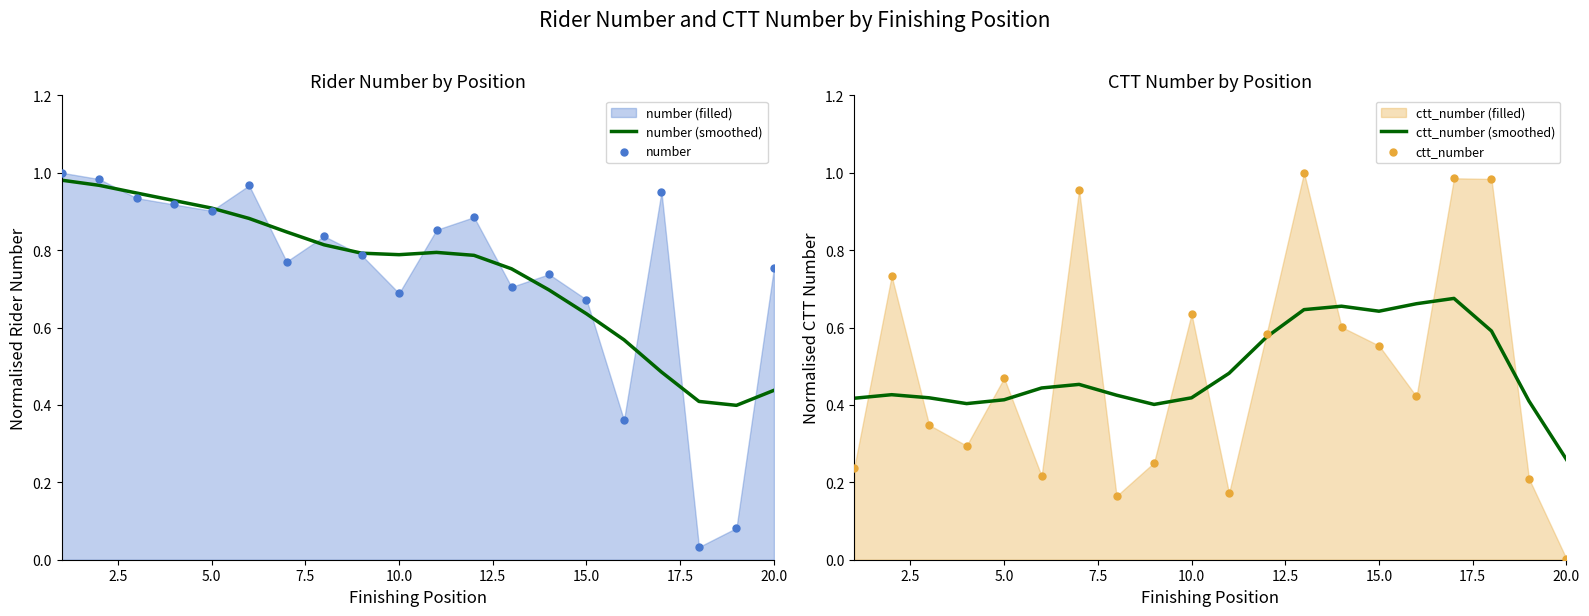

Which series has the largest total across all categories?

number (smoothed)